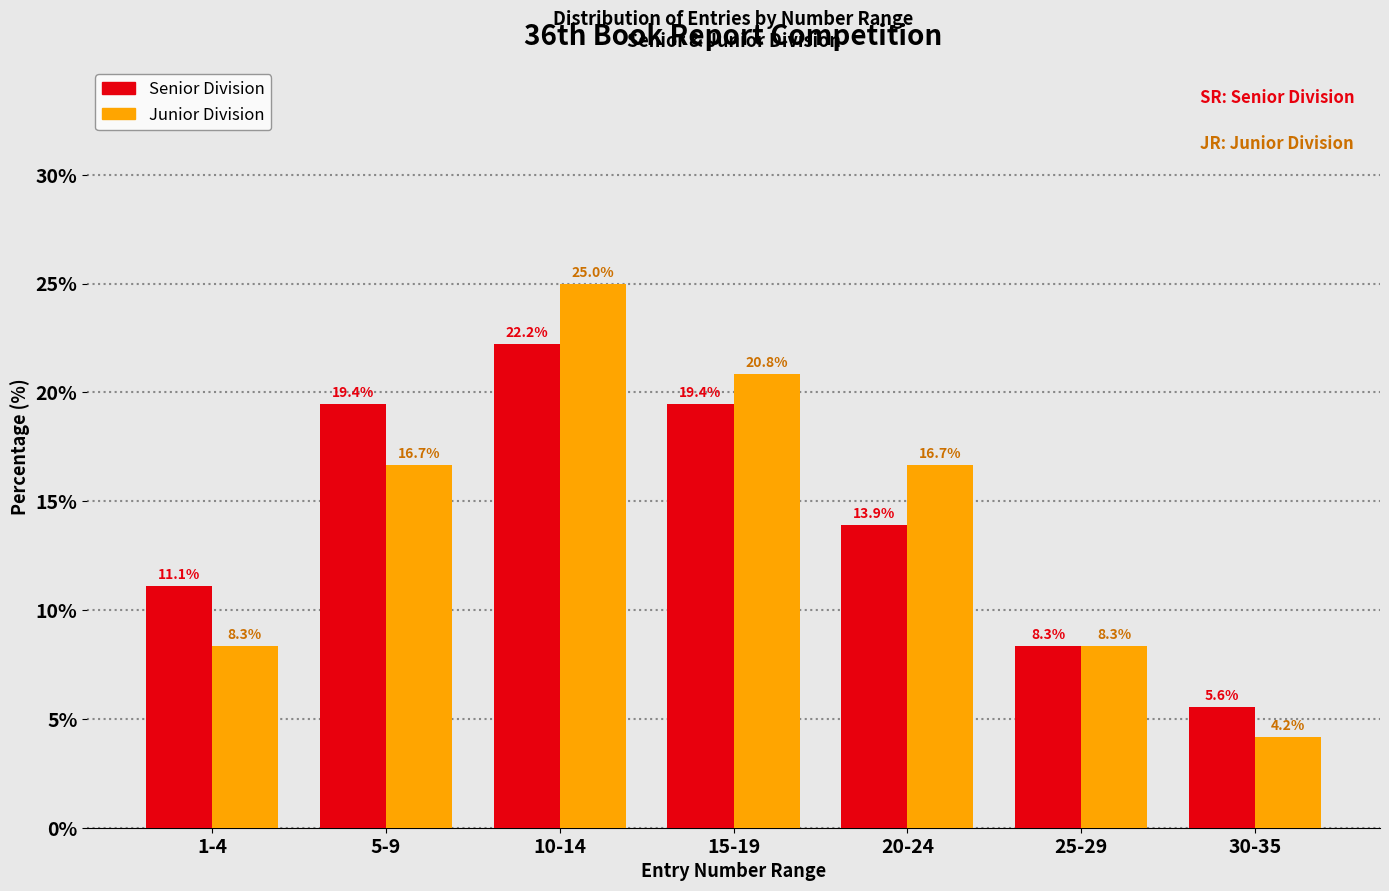

Reading right to left, what are all the values shown in this chart?

Senior Division: 30-35=5.6	25-29=8.3	20-24=13.9	15-19=19.4	10-14=22.2	5-9=19.4	1-4=11.1
Junior Division: 30-35=4.2	25-29=8.3	20-24=16.7	15-19=20.8	10-14=25.0	5-9=16.7	1-4=8.3